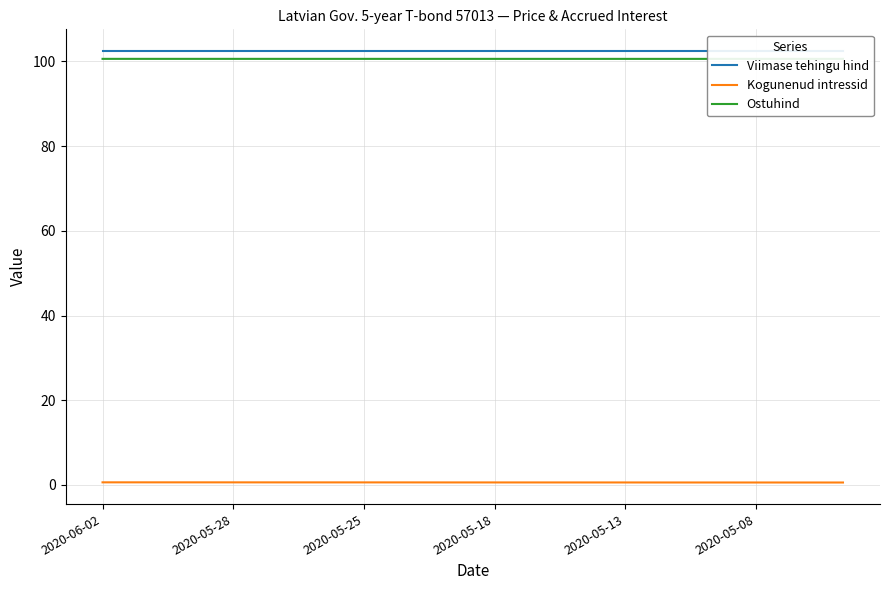

What is the label of the 6th point from the left?

2020-05-08